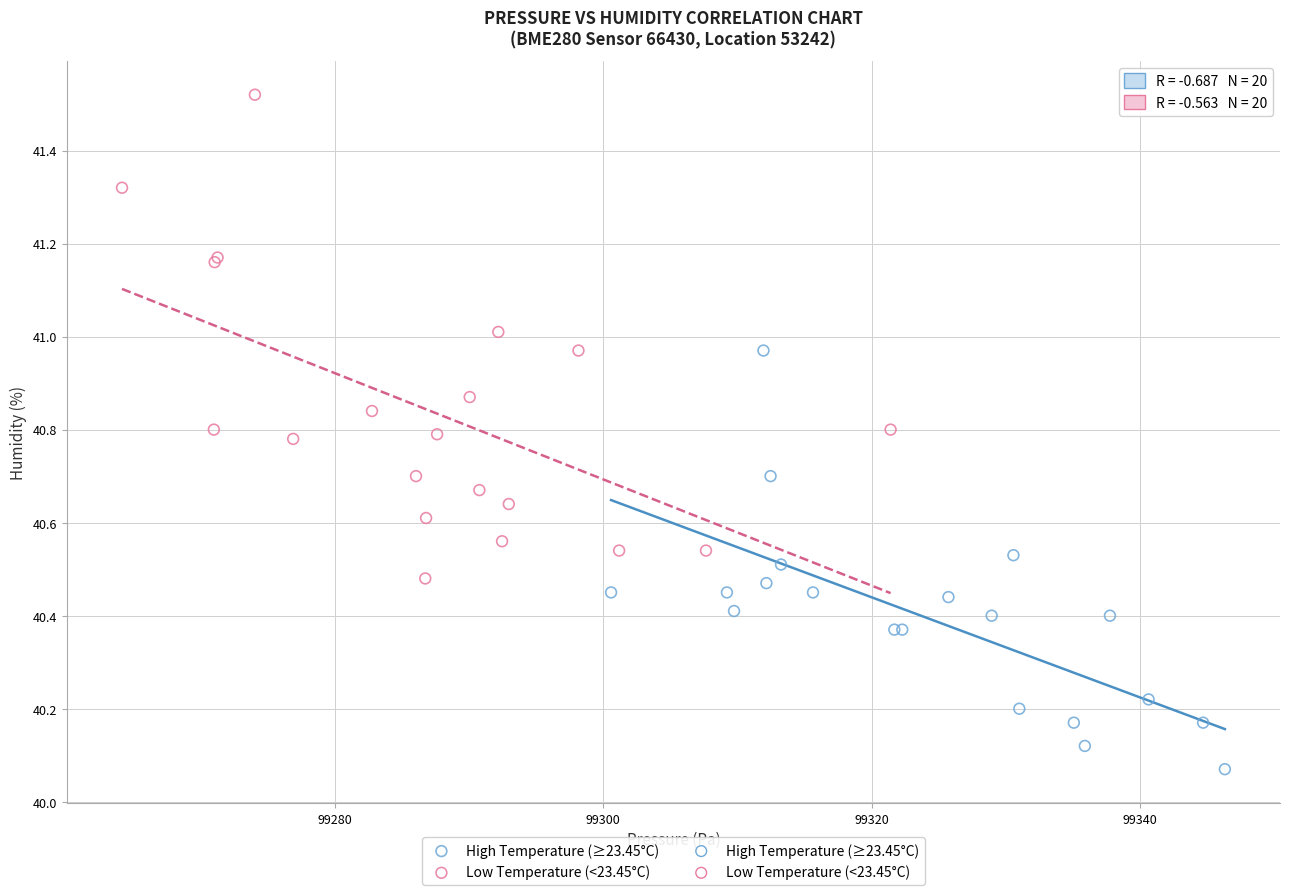

Which series has the widest spread of Y values?

Low Temperature (<23.45°C)